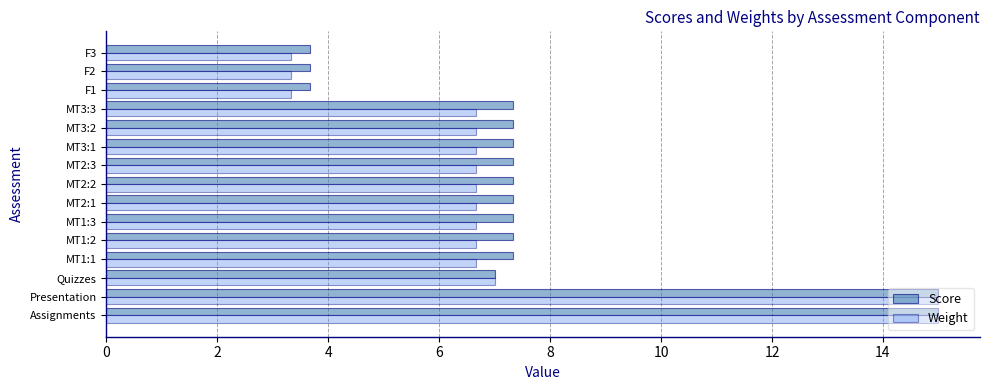

The value of Weight at MT2:3 is 2.9. True or false?

False